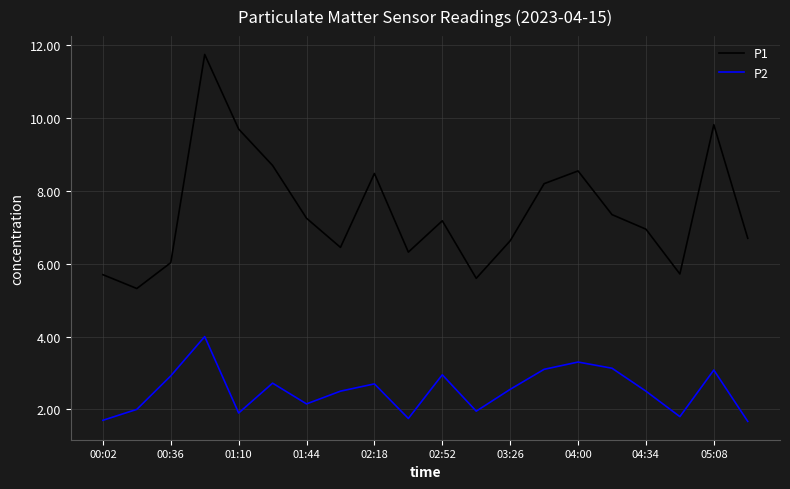

List the series in order of their peak value, highest first.

P1, P2